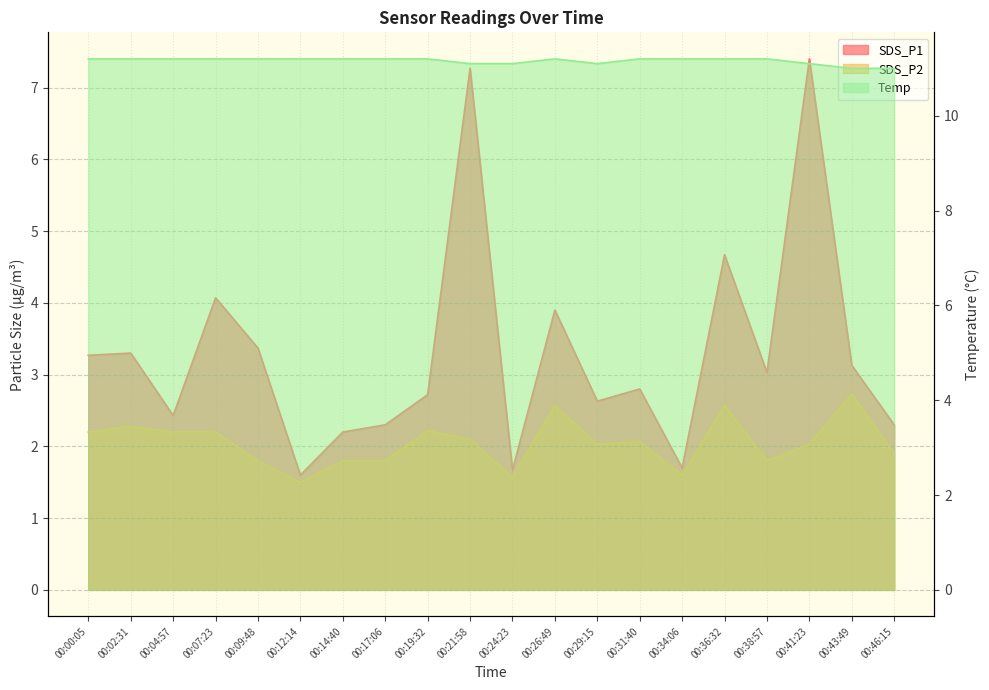

Is it true that SDS_P2 equals 2.2 at 00:00:05?

True